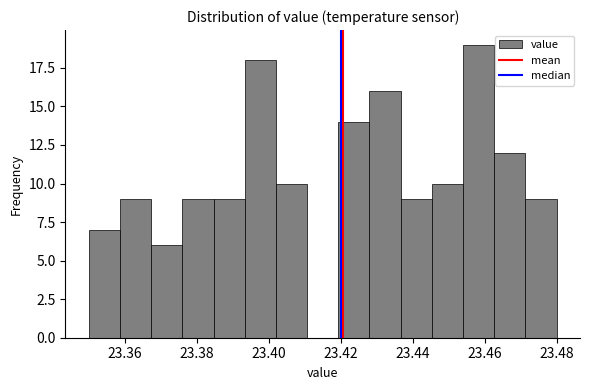

Reading left to right, transcribe this chart: for each bar, give the range it covers on the x-axis and its height. Neither the bar edges nor the heights are printed on the chart, so give them approximately, as read against the axes.

23.350 to 23.358: 7
23.358 to 23.368: 9
23.368 to 23.376: 6
23.376 to 23.384: 9
23.384 to 23.394: 9
23.394 to 23.402: 18
23.402 to 23.410: 10
23.410 to 23.420: 0
23.420 to 23.428: 14
23.428 to 23.436: 16
23.436 to 23.446: 9
23.446 to 23.454: 10
23.454 to 23.462: 19
23.462 to 23.472: 12
23.472 to 23.480: 9